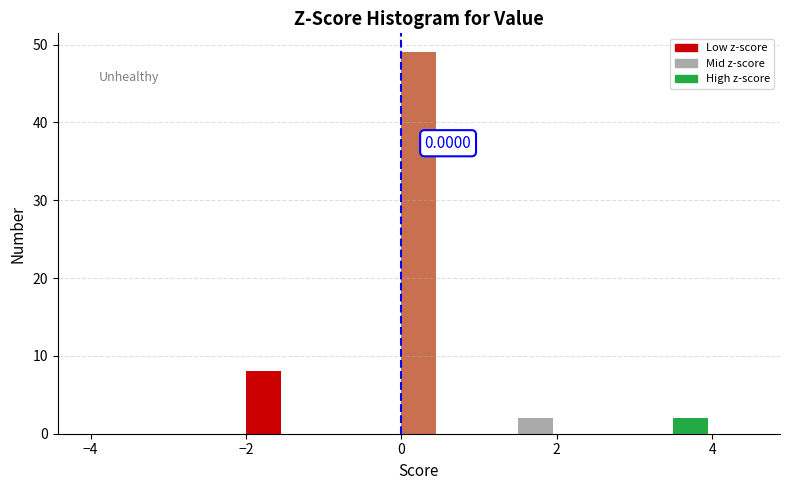

Around what value on the x-axis is the tallest bar? Give the approximate position of its centre, as read against the axis.

0.2